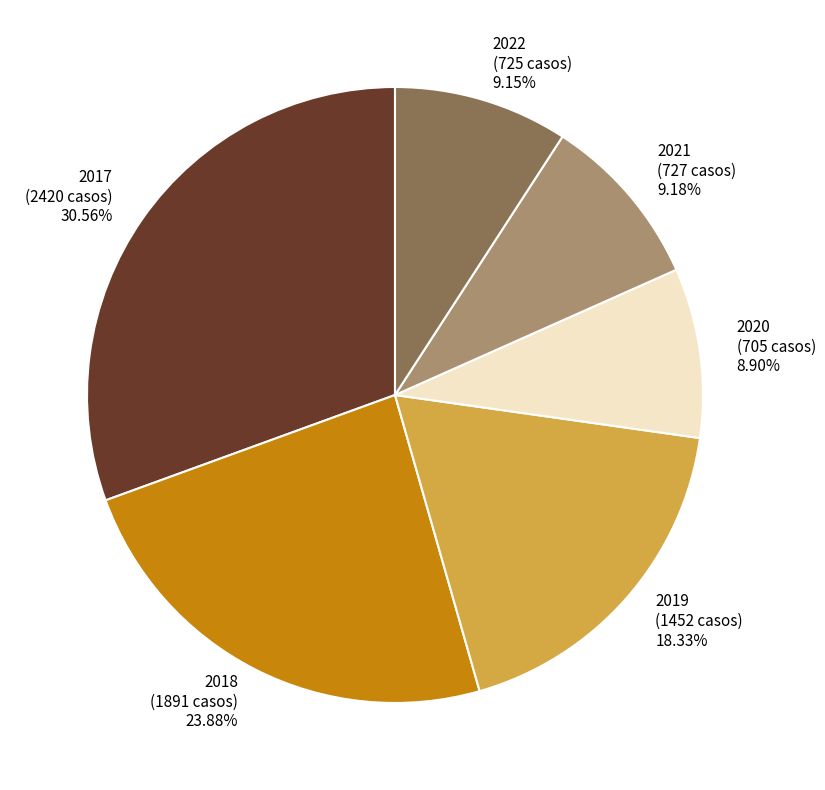

To the nearest percent, what percentage of the pie is 2019?

18%